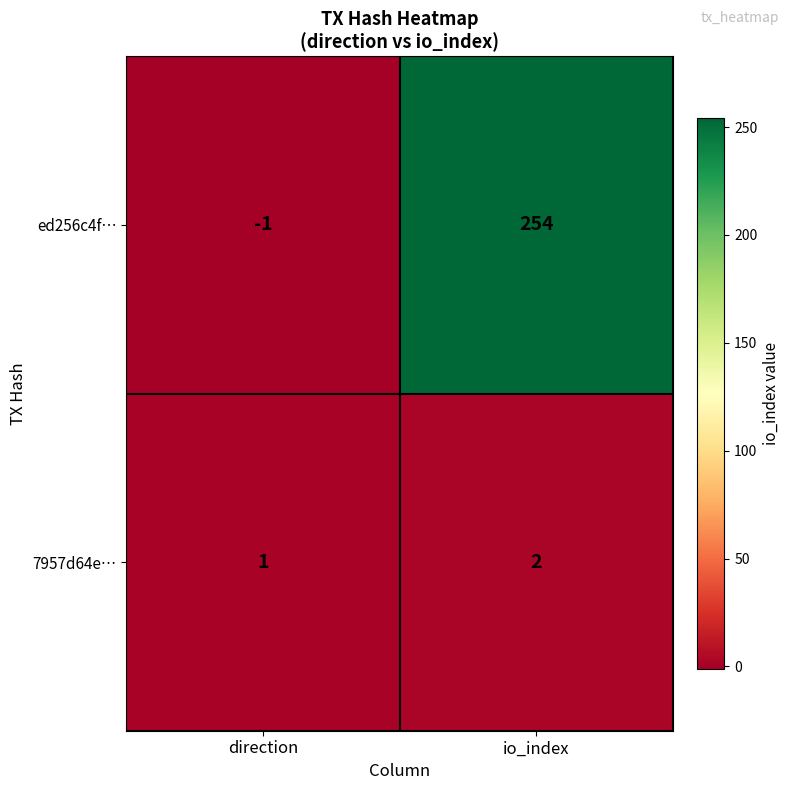

True or false: 7957d64e… has a value of 4 at io_index.

False